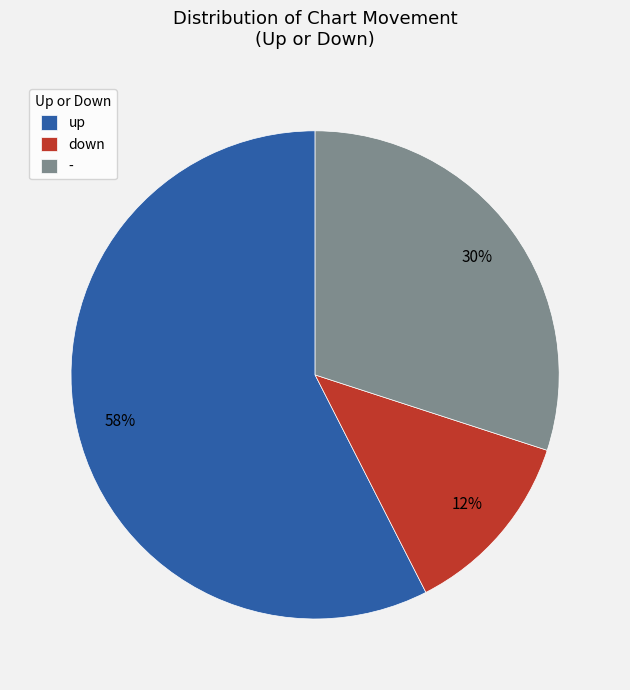

How many segments does this pie chart have?

3